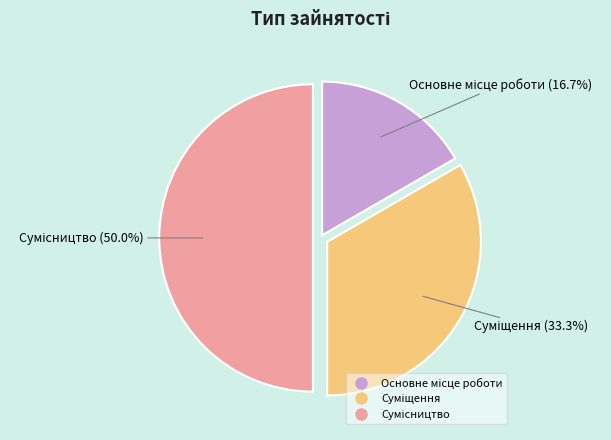

Is the sum of Основне місце роботи and Суміщення greater than half?

No